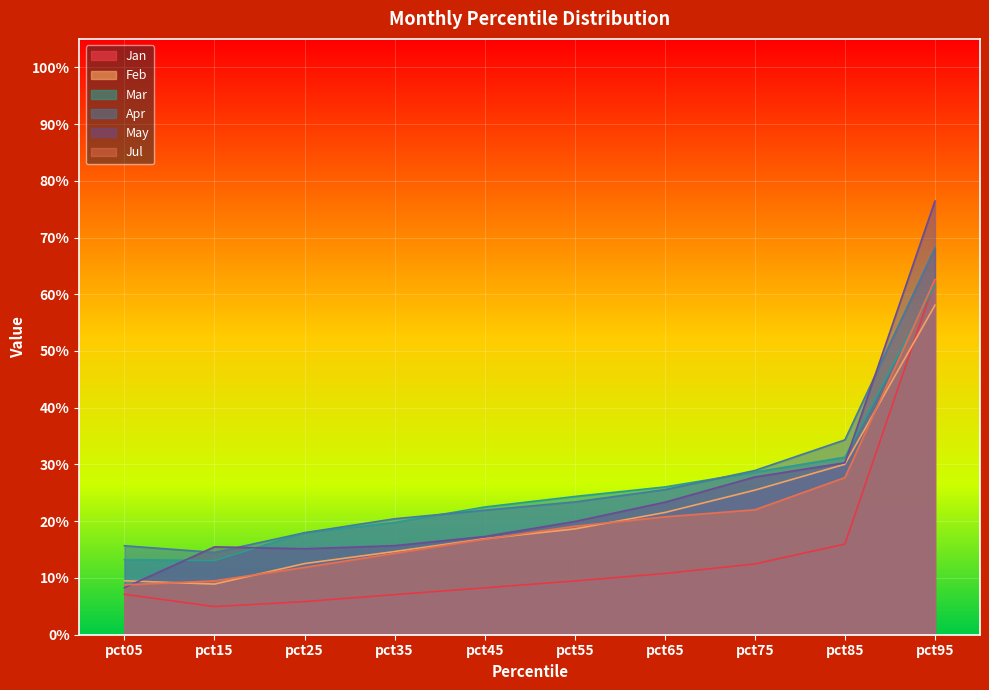

Rank the series by their maximum value, from highest to lowest.

May, Apr, Jul, Jan, Mar, Feb